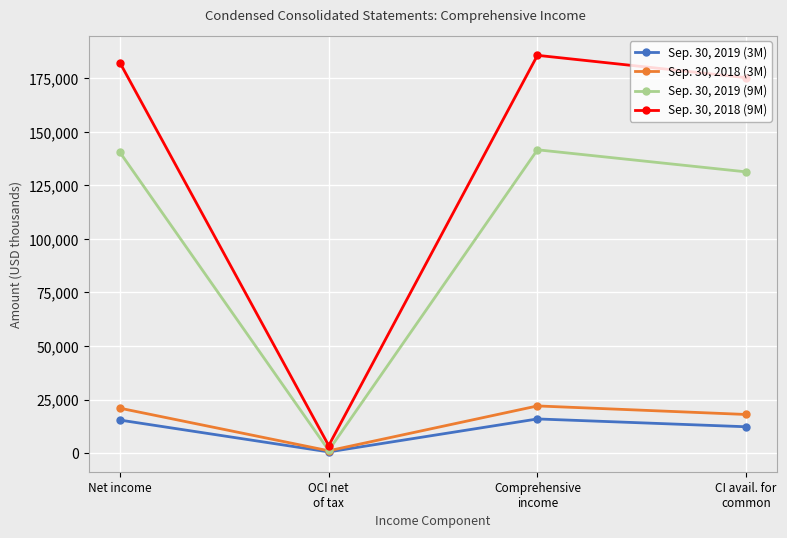

What is the difference between the second highest and second lowest values in the Sep. 30, 2018 (3M) series?

2934